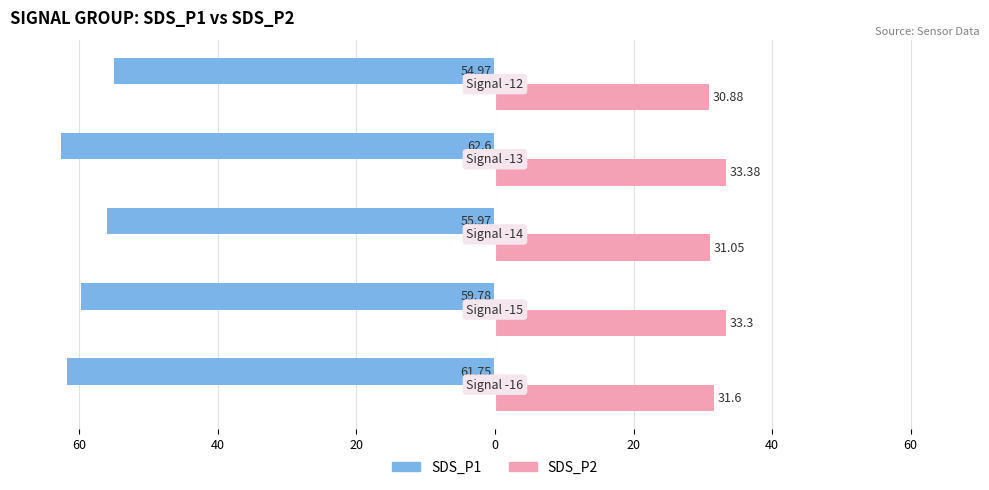

What is the value of the SDS_P1 bar at the 1st from the left?

-61.8